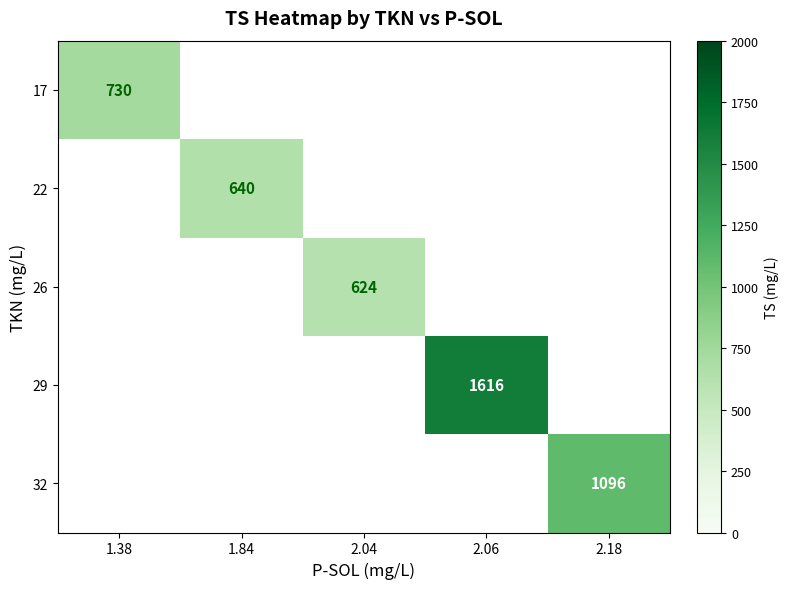

The 26 series shows 624 at 2.04. True or false?

True